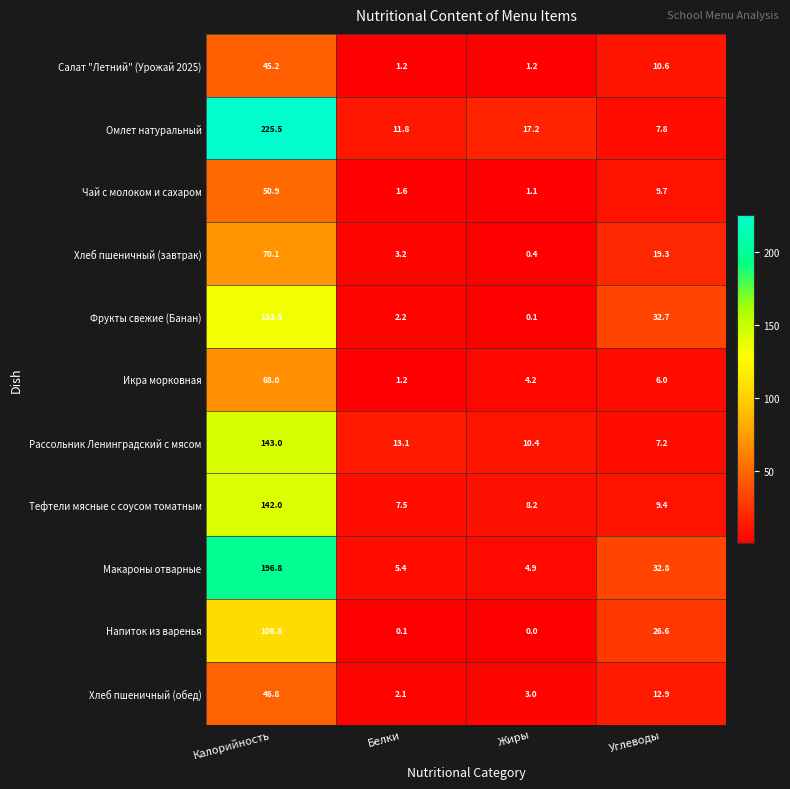

At which label does Салат "Летний" (Урожай 2025) first exceed 10?

Калорийность